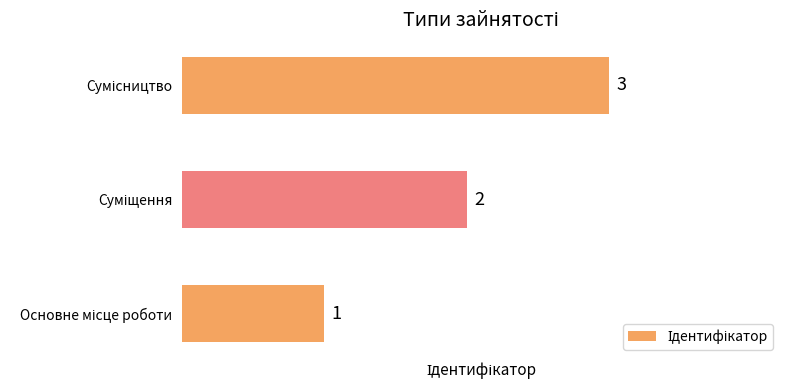

Count the values in the range 1 to 3.

3